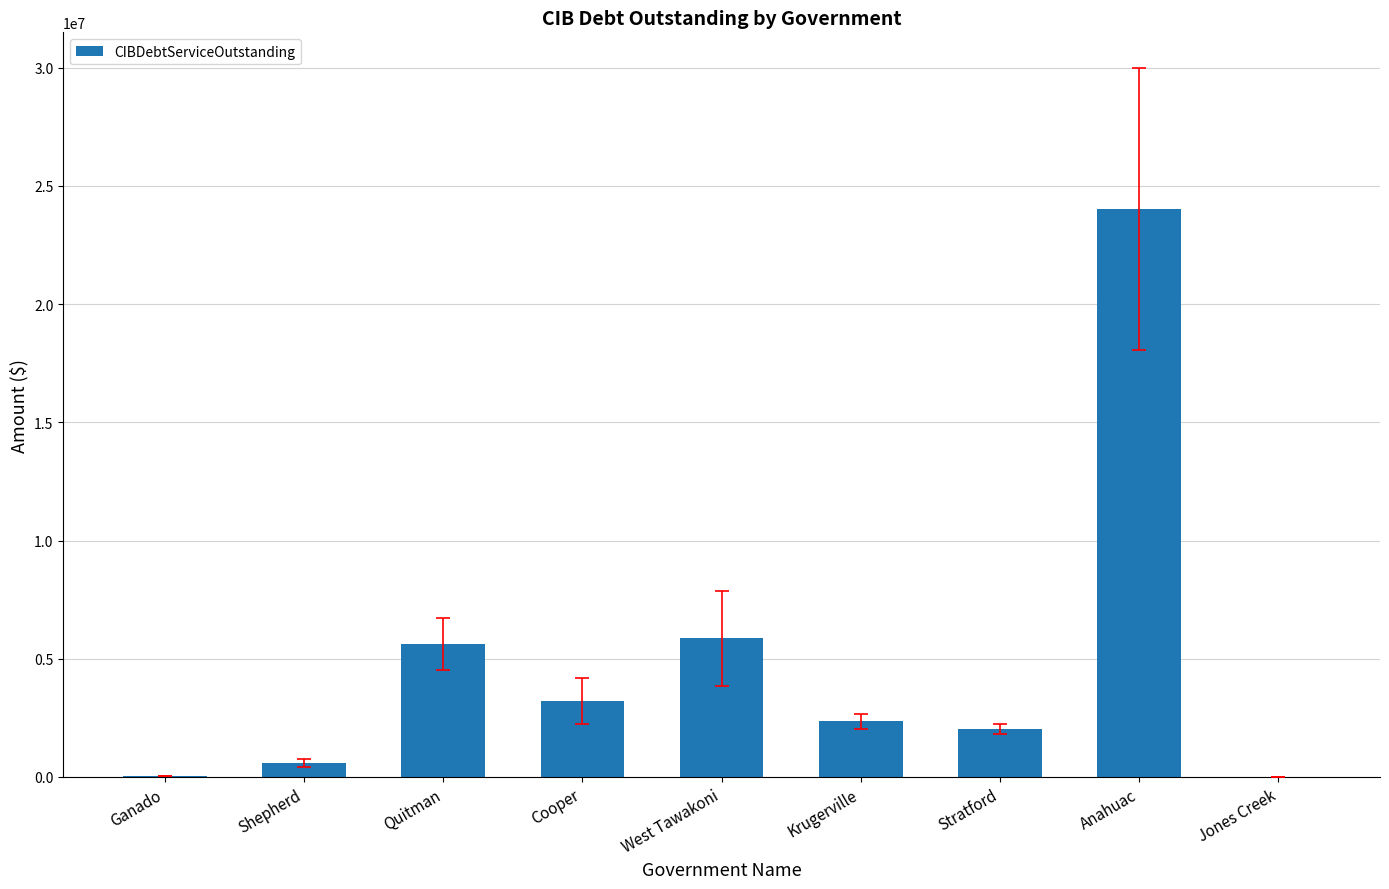

Which has a higher value, Krugerville or Shepherd?

Krugerville